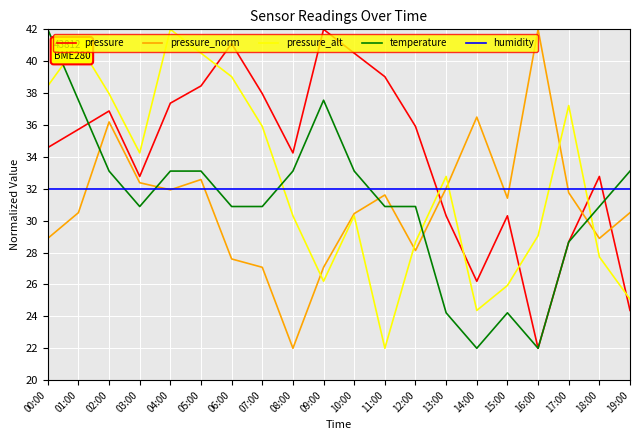

Is the value of pressure_alt at 03:00 greater than the value of pressure at 01:00?

No